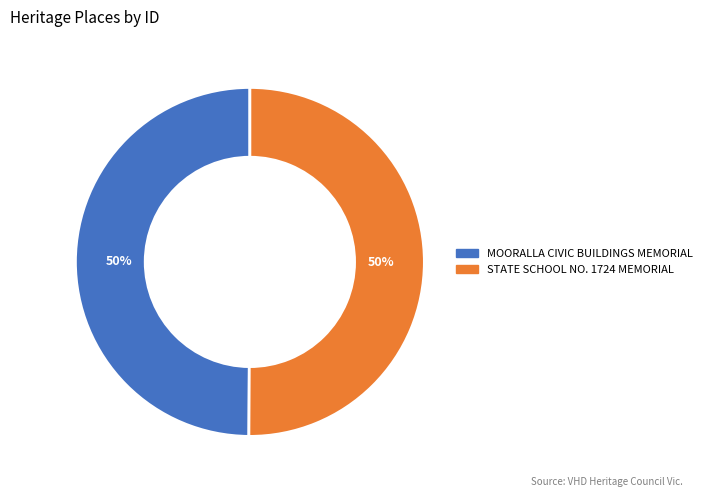

What is the ratio of the value at STATE SCHOOL NO. 1724 MEMORIAL to the value at MOORALLA CIVIC BUILDINGS MEMORIAL?

1.0